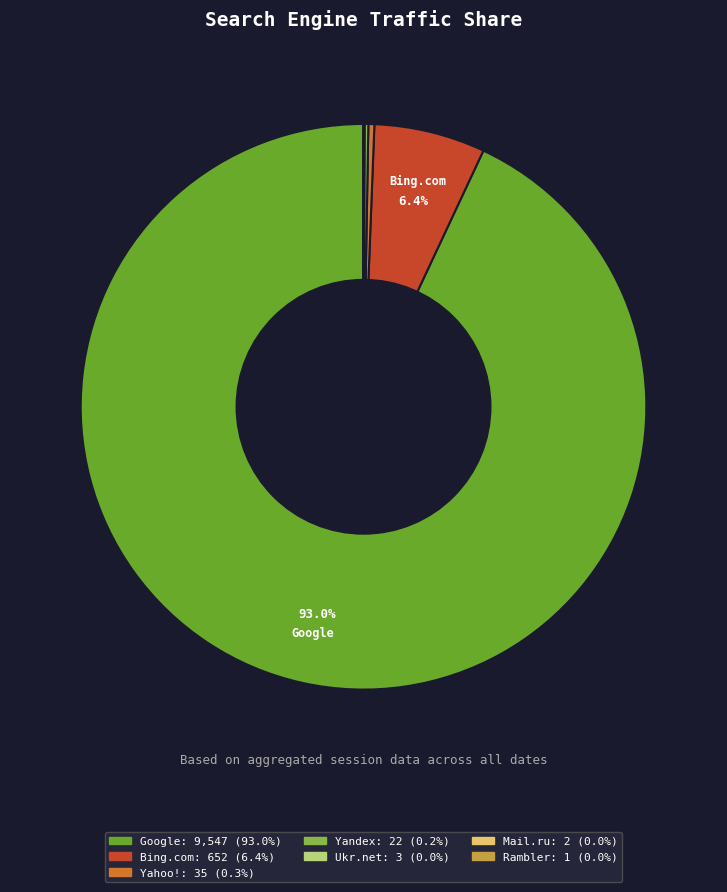

Is there a majority slice in this chart?

Yes